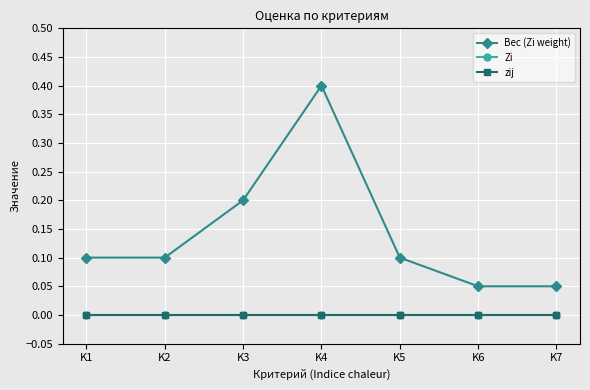

True or false: Zi and Вес (Zi weight) intersect in this chart.

False